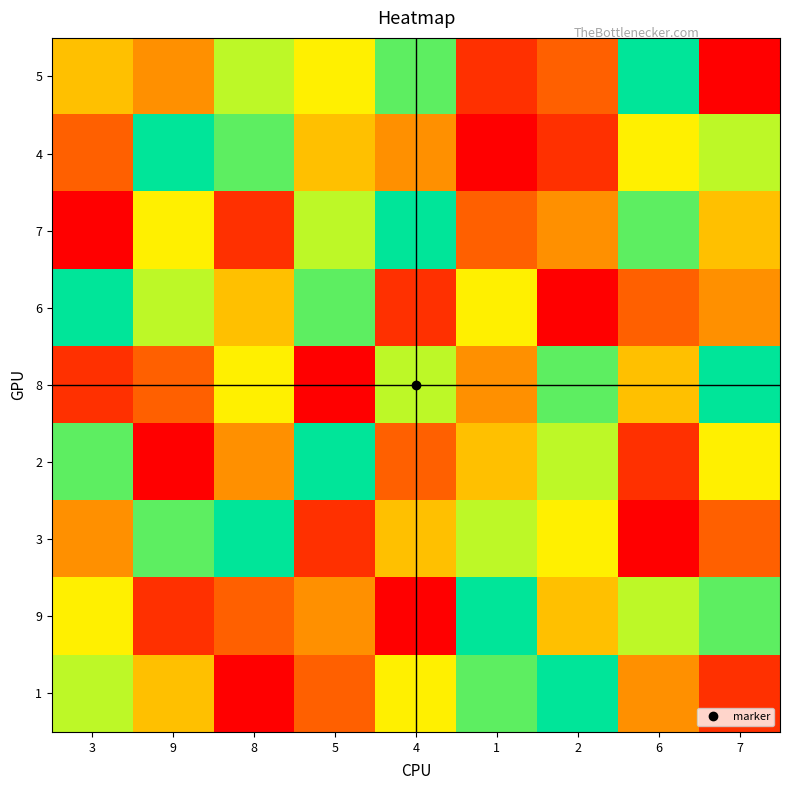

What is the difference between the highest and lowest values at 4?

8